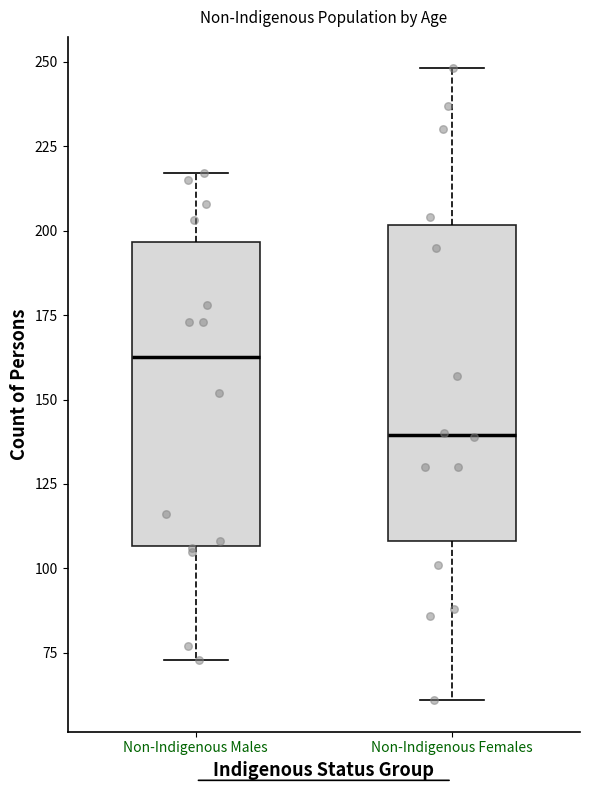

Reading left to right, read every box against the y-axis: the position of its median line, the range the box covers, and the ends of its whiskers. The values are not printed on the chart, so give them approximately, as read against the axis.

Non-Indigenous Males: median 165, box 105 to 195, whiskers 75 to 215
Non-Indigenous Females: median 140, box 110 to 200, whiskers 60 to 250